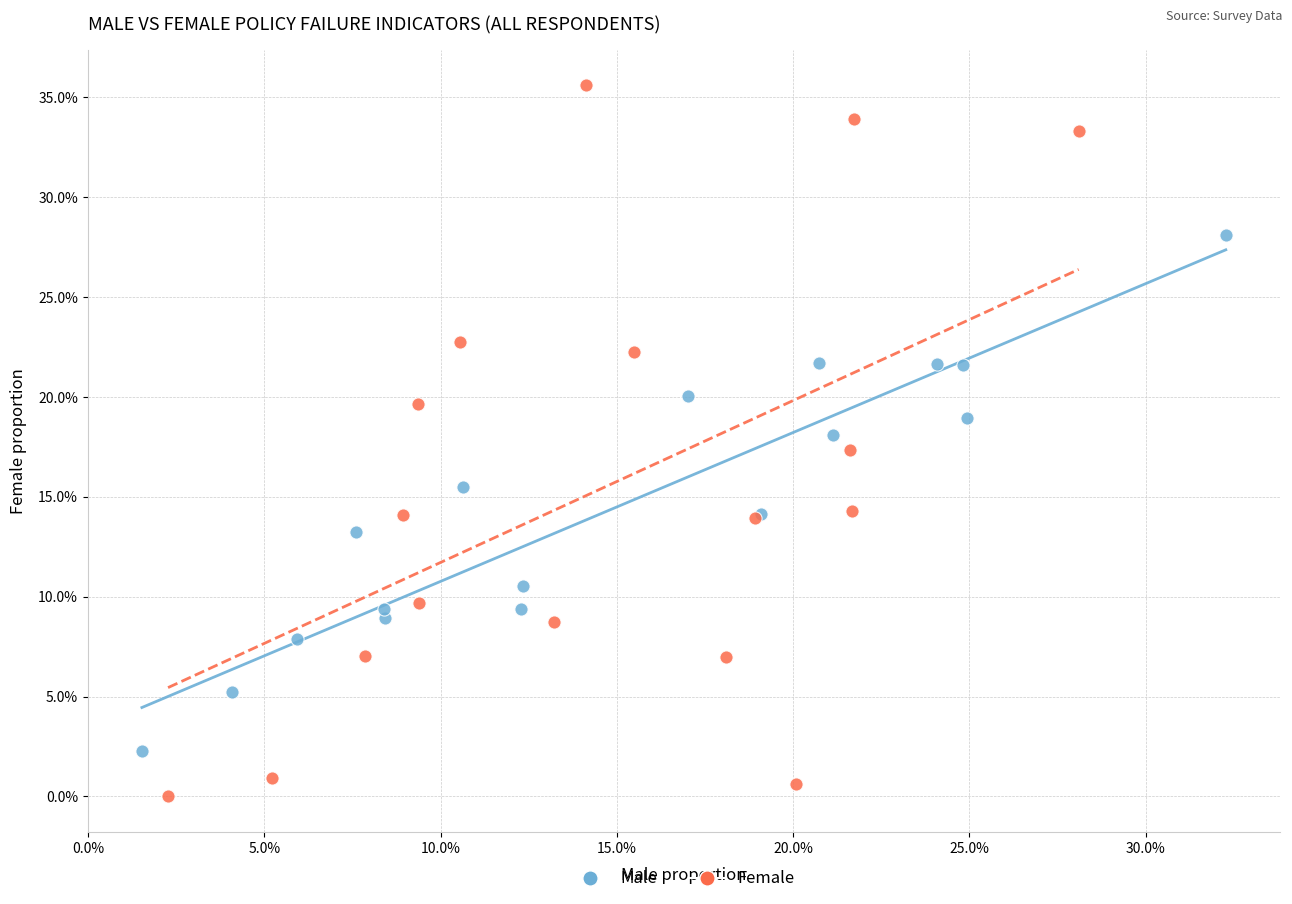

What are all the series names shown in the legend?

Male, Female